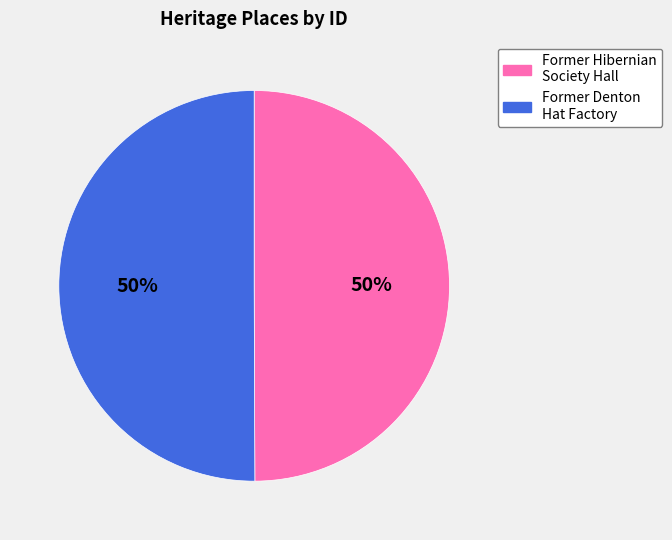

Do Former Denton Hat Factory and Former Hibernian Society Hall together represent more than half of the pie?

Yes